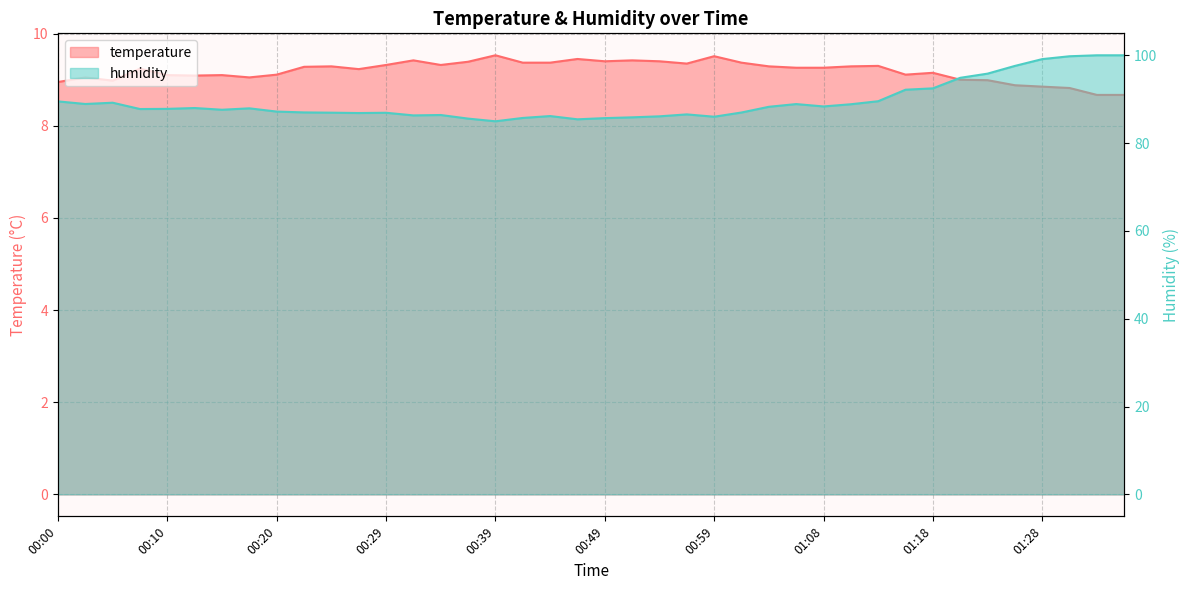

What is the value of the temperature point at the 22nd from the left?

9.4